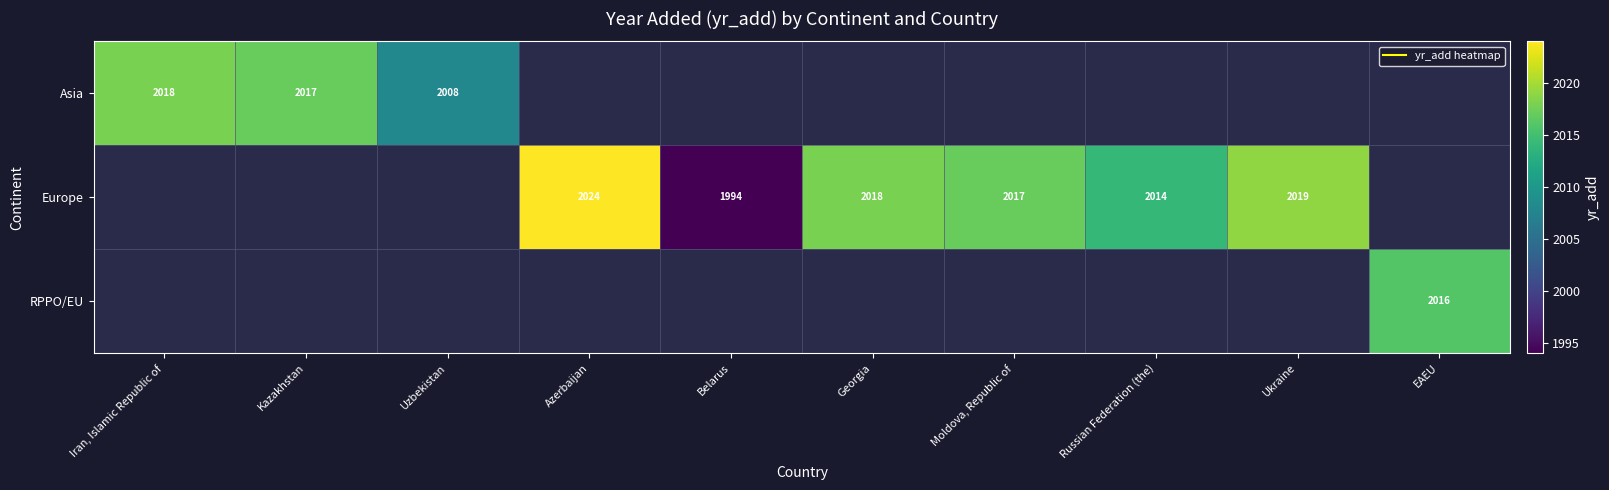

At how many categories does at least one series exceed 2002?

9